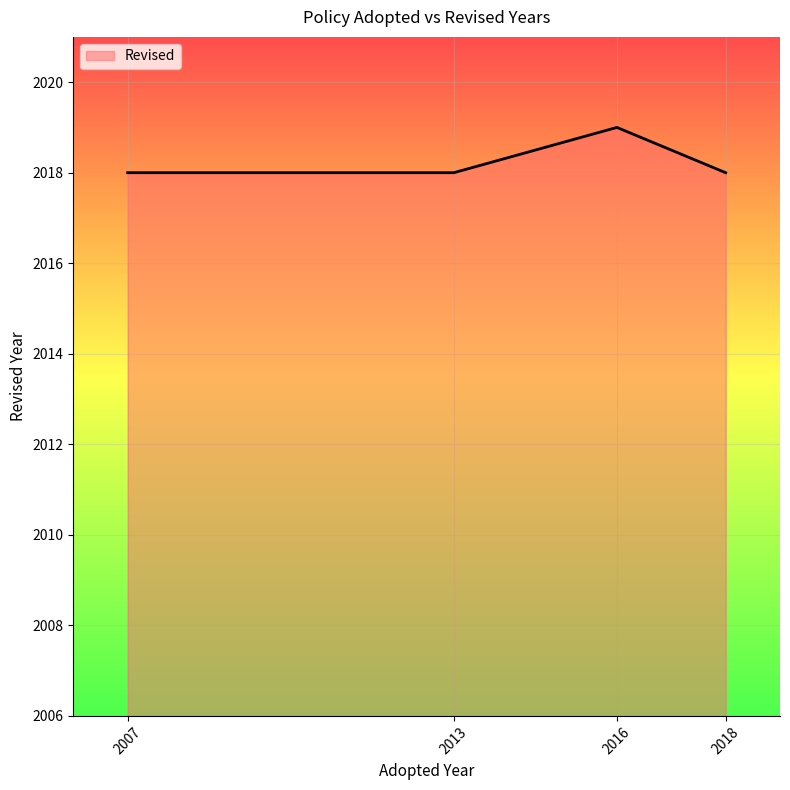

Which has a higher value, 2016 or 2018?

2016